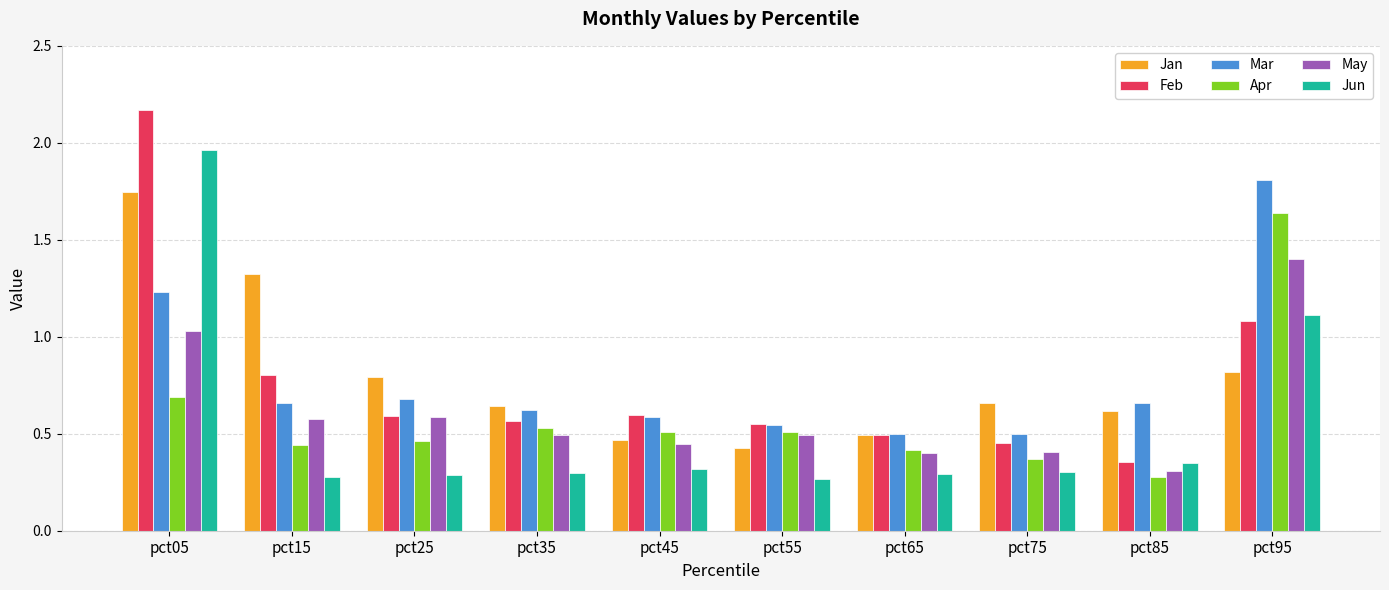

Which series has the largest total across all categories?

Jan